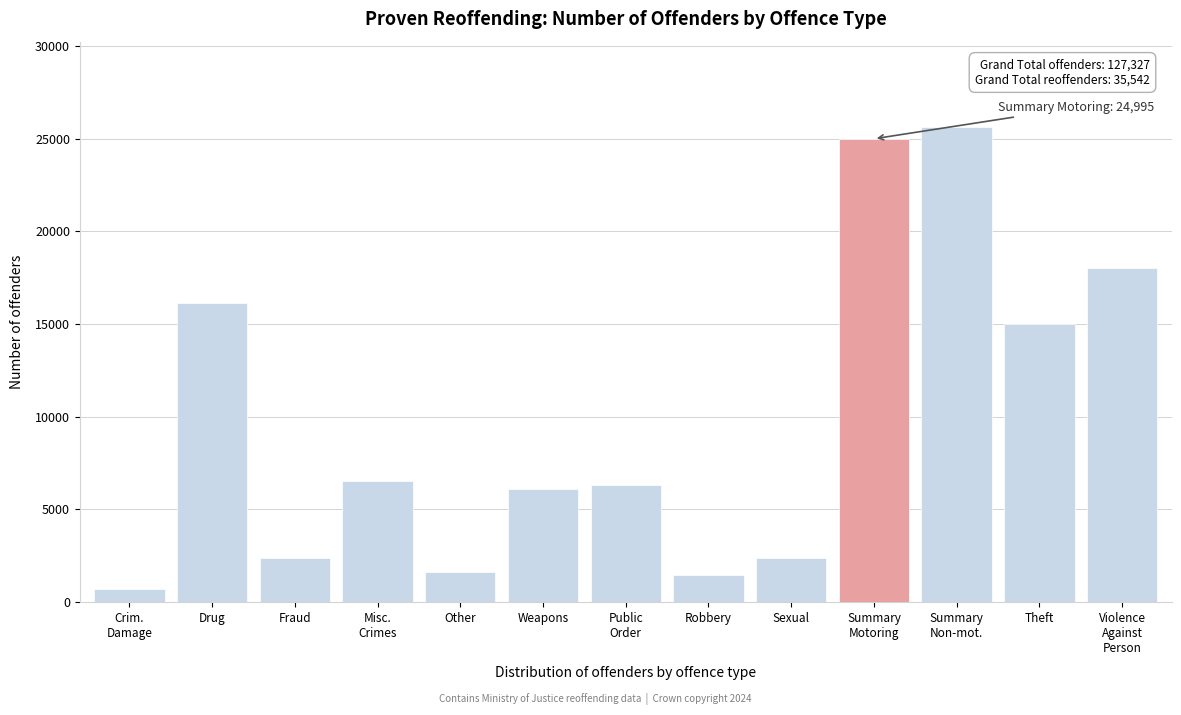

Between Sexual and Theft, which is larger?

Theft